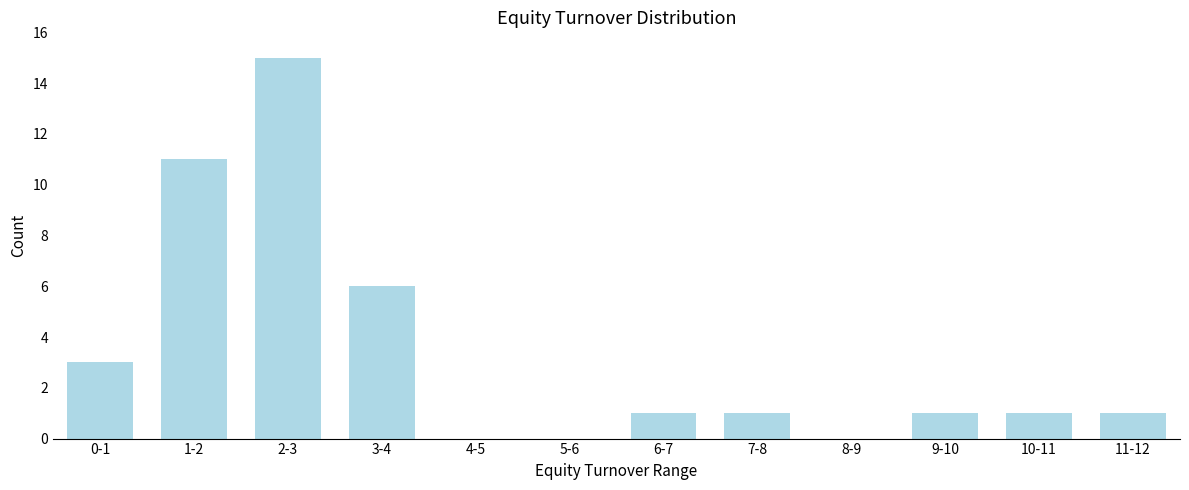

Reading right to left, extract all data points from this chart.

11-12=1	10-11=1	9-10=1	8-9=0	7-8=1	6-7=1	5-6=0	4-5=0	3-4=6	2-3=15	1-2=11	0-1=3